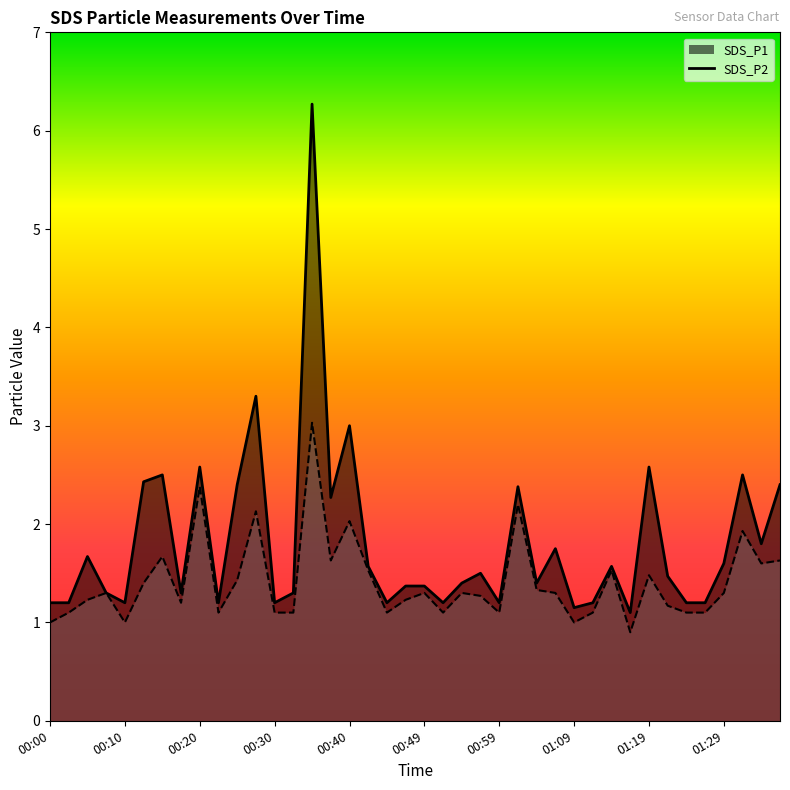

How many interior local valleys does the SDS_P1 series have?

12